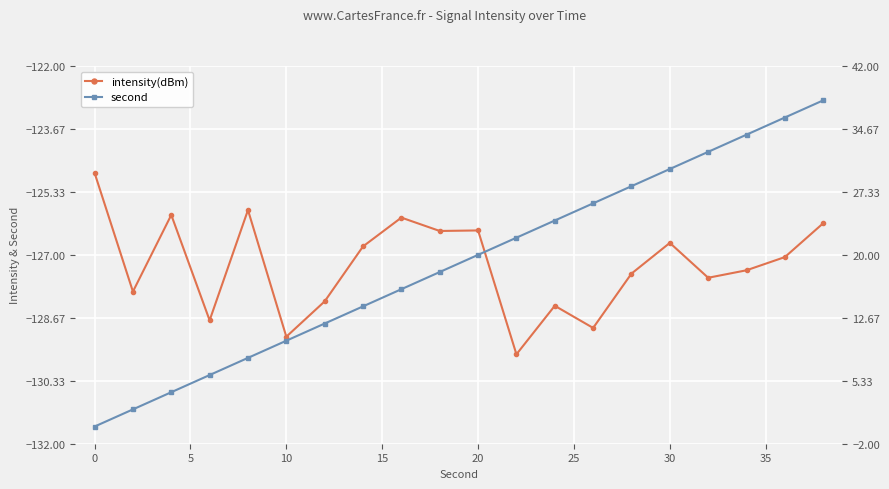

What is the greatest value displayed?

38.0